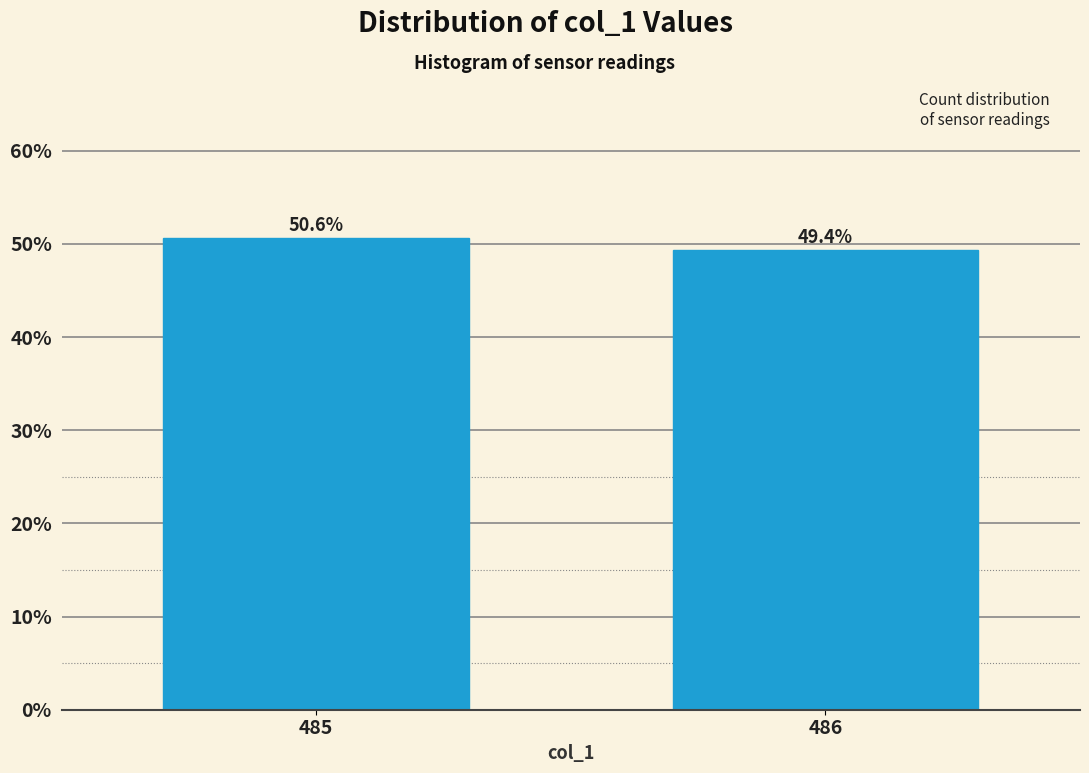

Reading left to right, what are all the values shown in this chart?

50.6	49.4